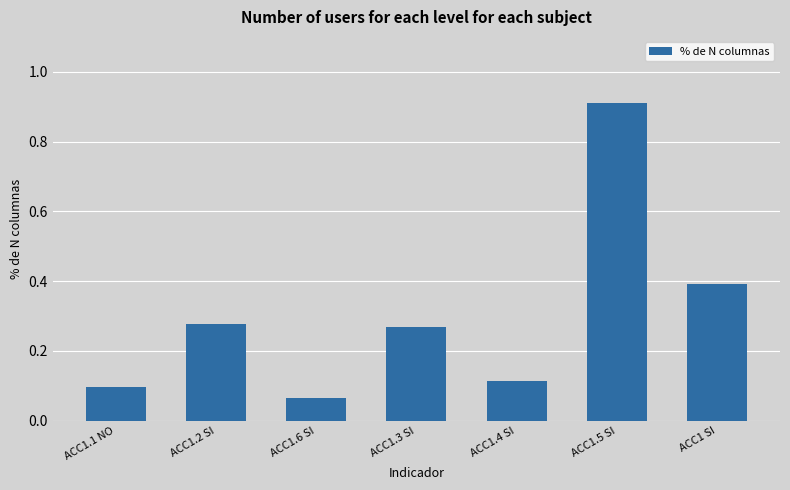

Is it true that the value at ACC1.1 NO is 0.1?

True